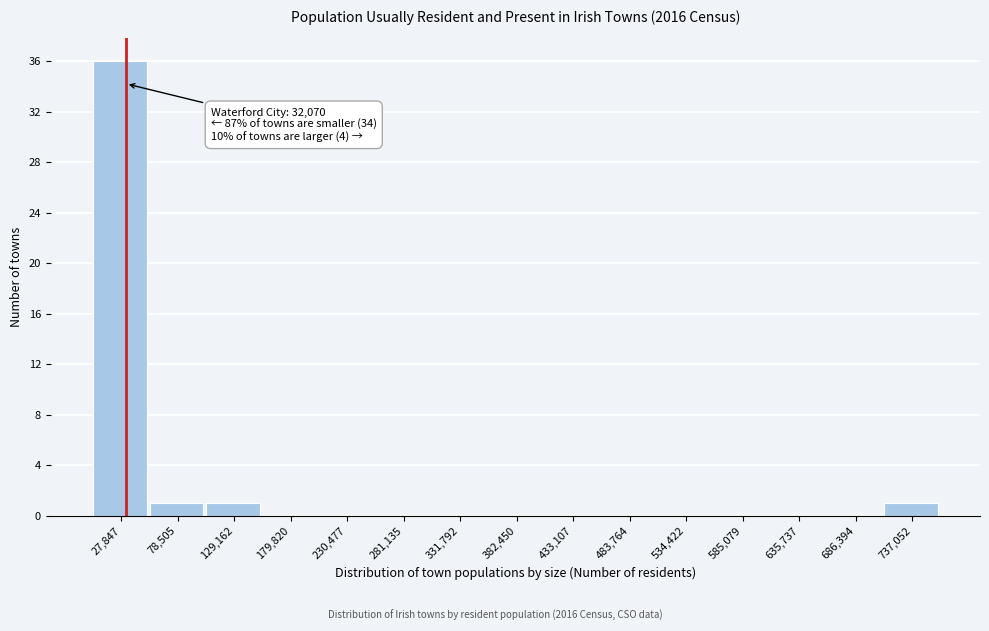

Which range on the x-axis has the tallest bar?

0 to 50000